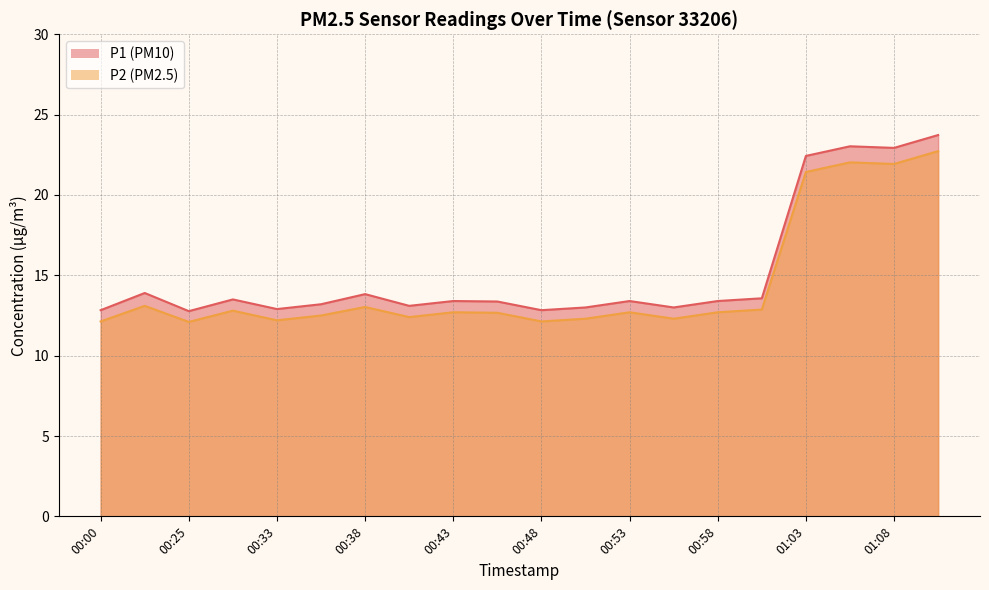

How many data points does each series have?

20